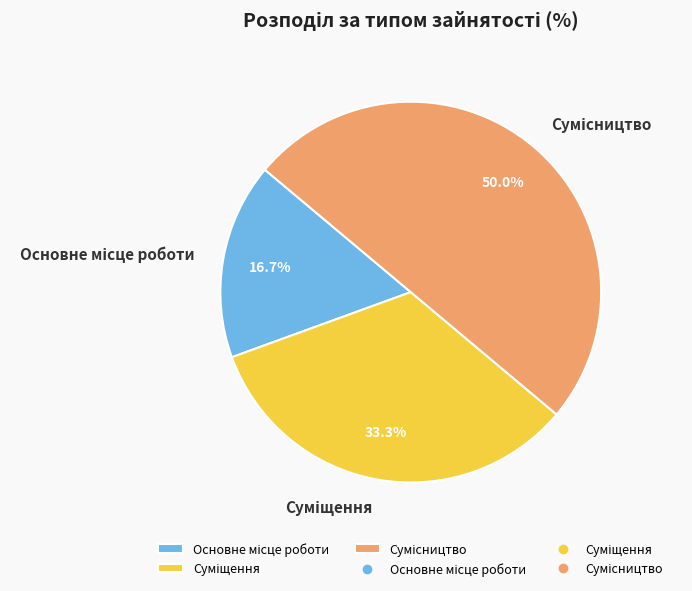

What is the change in value from Основне місце роботи to Сумісництво?

+2